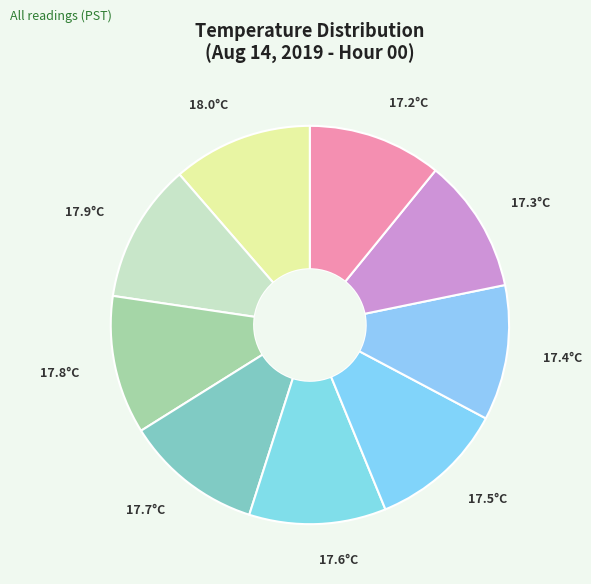

Is it true that 17.8°C is 11% of the pie?

True